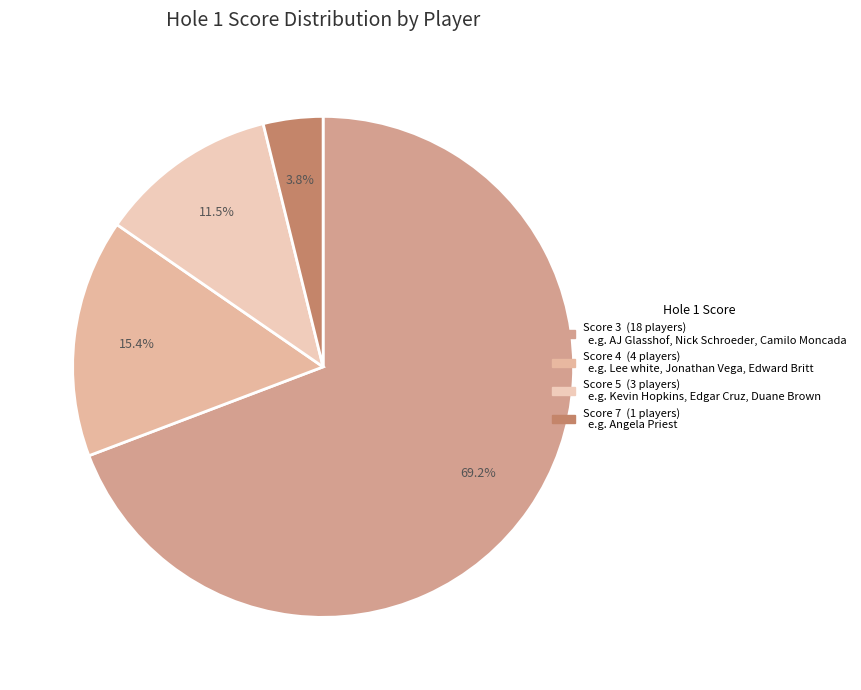

How many segments does this pie chart have?

4